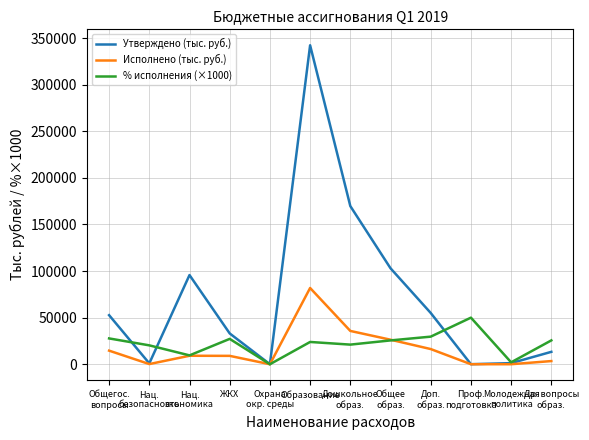

Which series has the widest spread of values?

Утверждено (тыс. руб.)